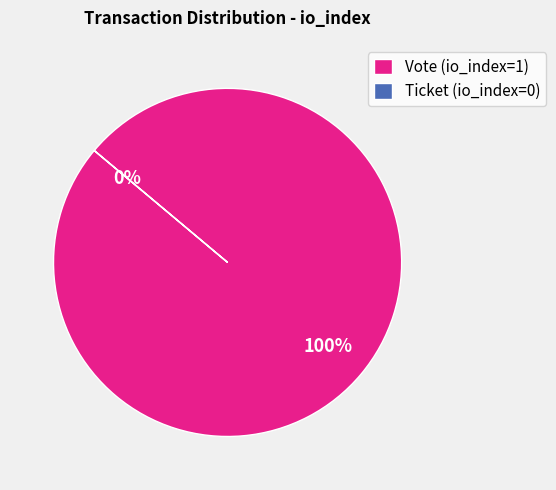

What is the change in value from Vote (io_index=1) to Ticket (io_index=0)?

-1